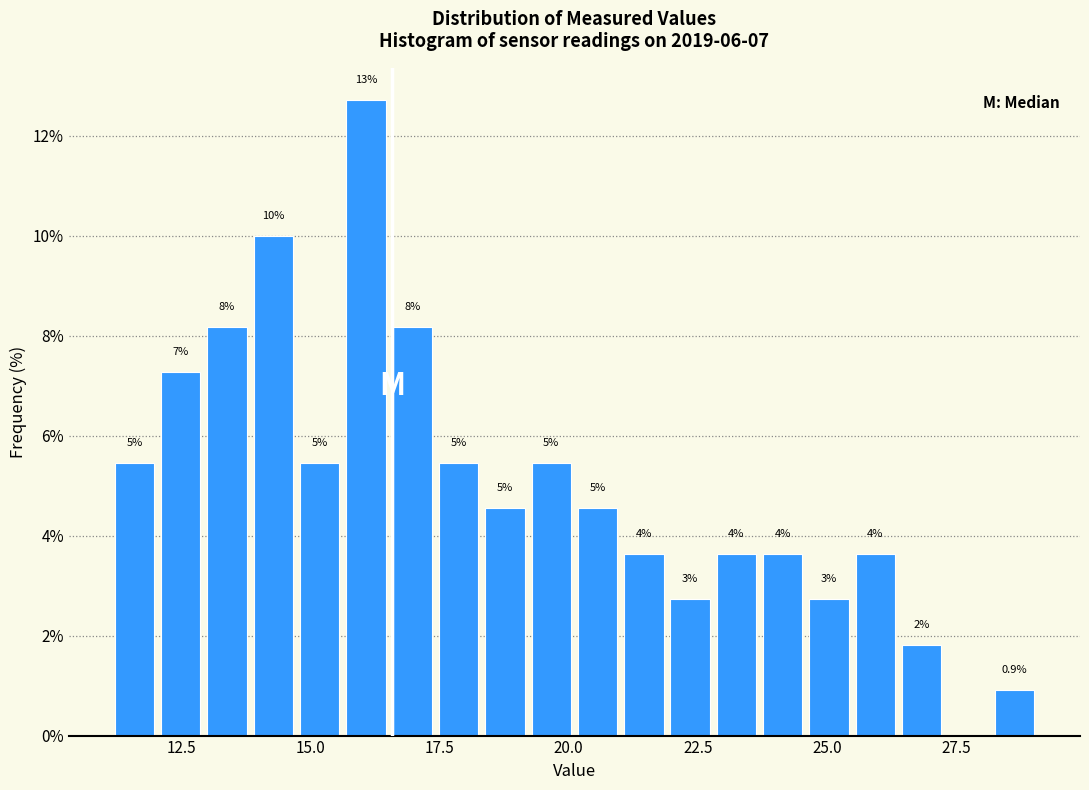

Read against the x-axis, roughly where is the centre of the tallest bar?

16.0